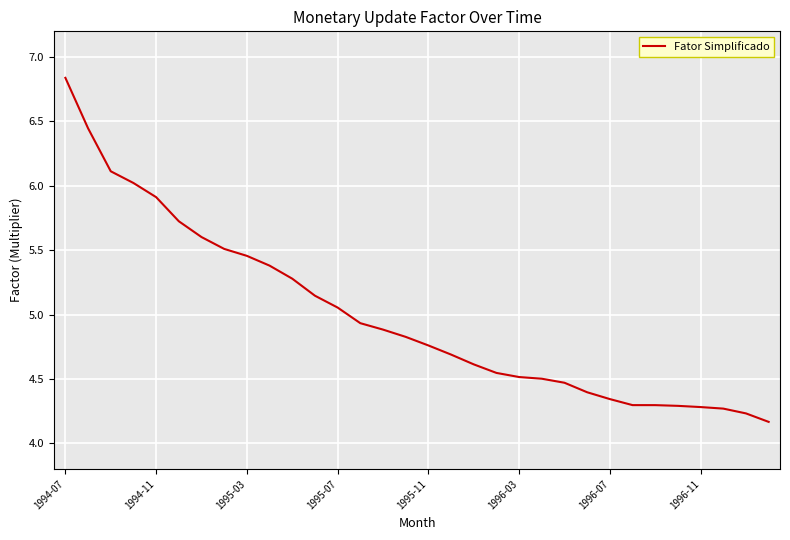

What is the smallest value displayed?

4.2